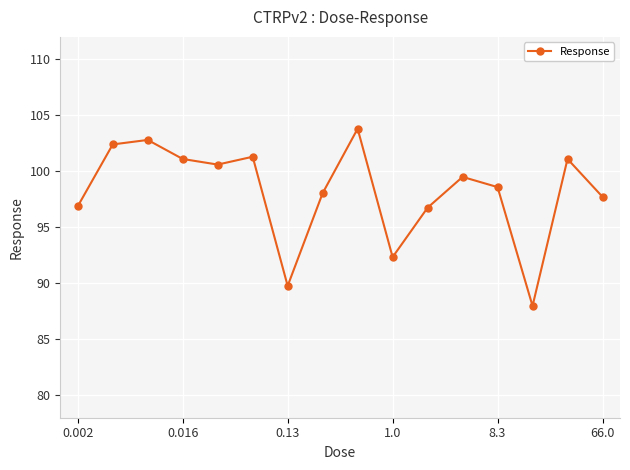

How many lines are shown in the chart?

1